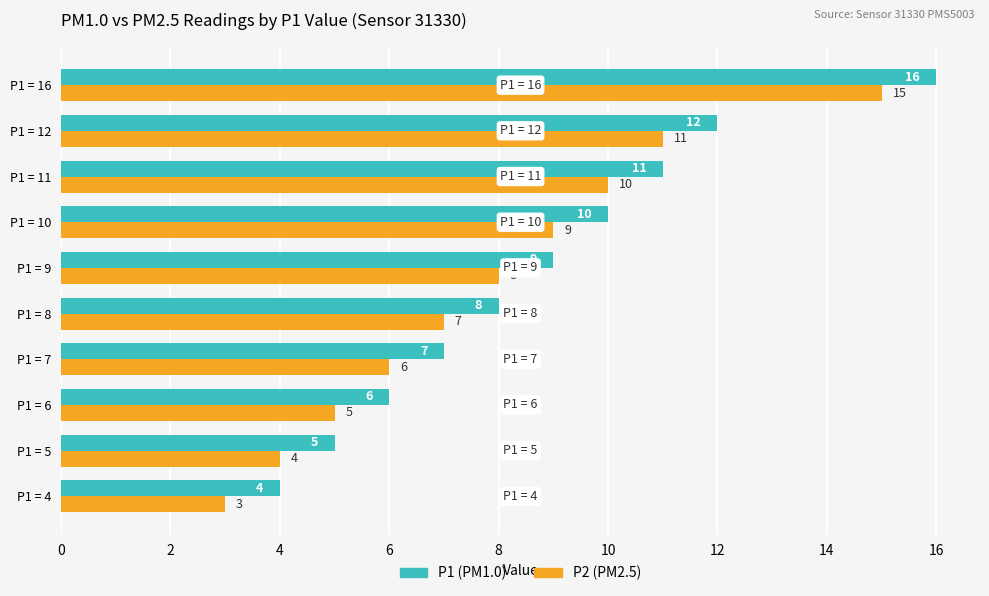

What is the total value across all series at P1 = 11?

21